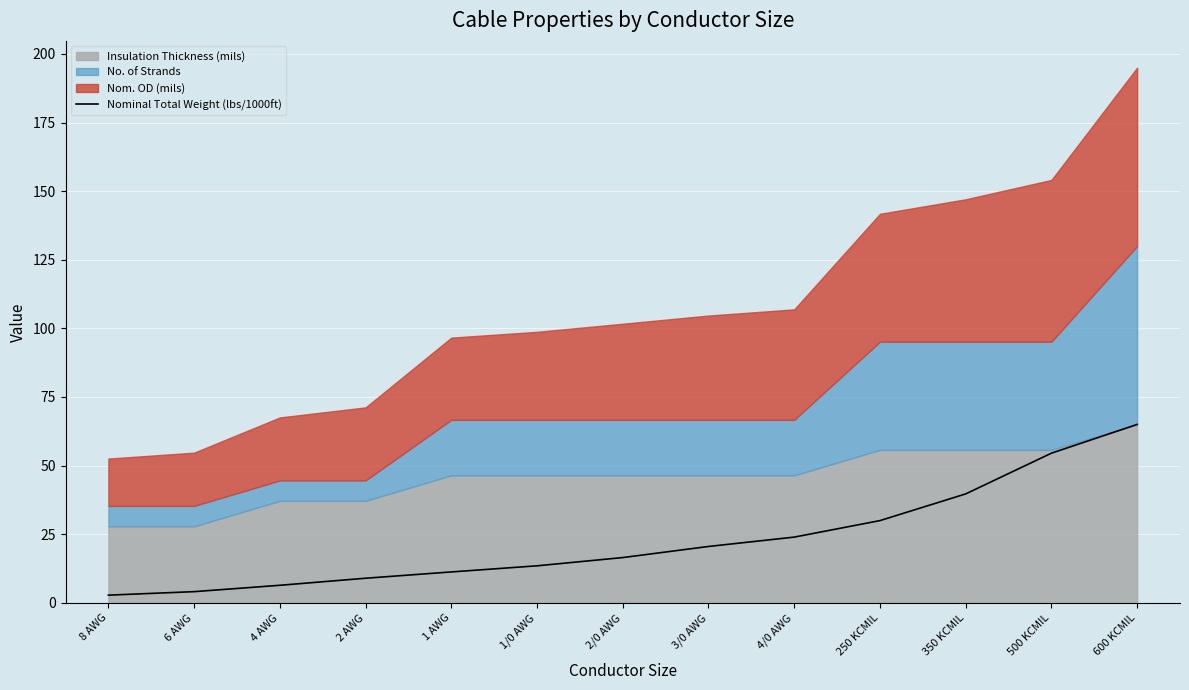

Read the value at 4/0 AWG.

23.9